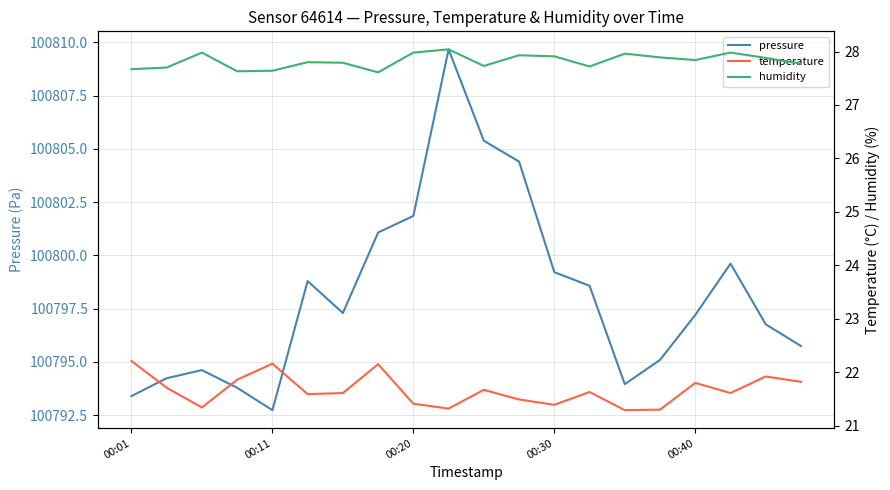

Which series has the widest spread of values?

pressure